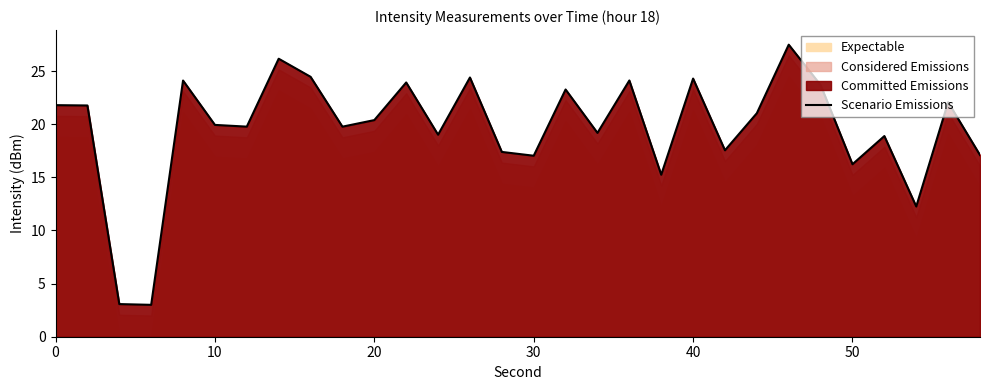

The chart shows a value of 15.2 at 40. True or false?

False